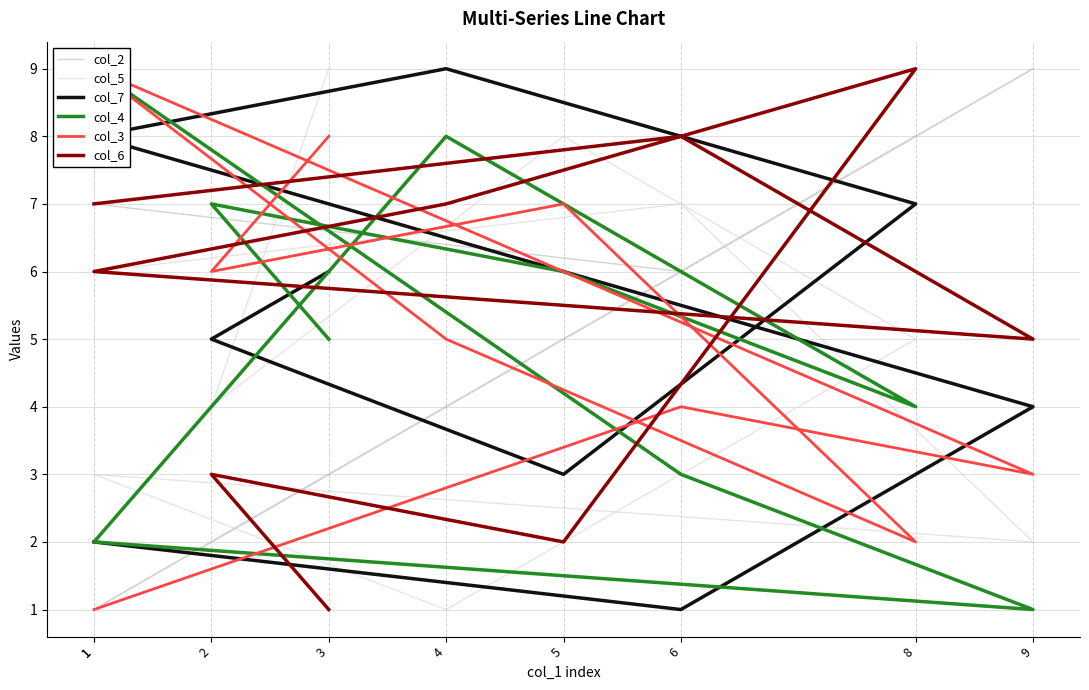

True or false: col_7 and col_4 cross at least once.

True